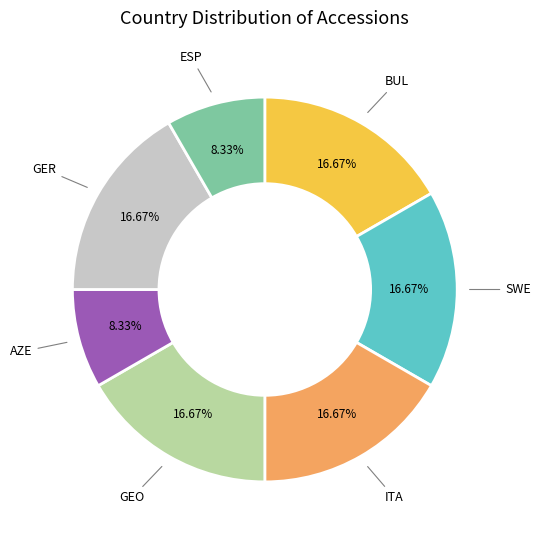

Does any single category account for the majority?

No